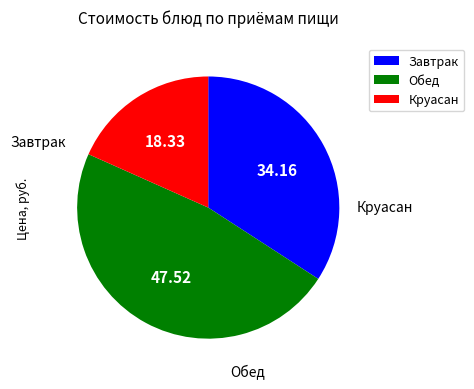

Which category has the smallest portion of the pie?

Круасан